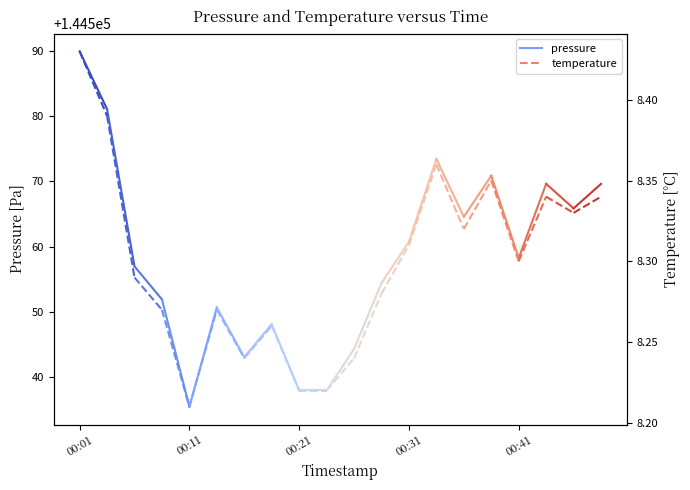

Which category has the lowest value across all series?

00:11